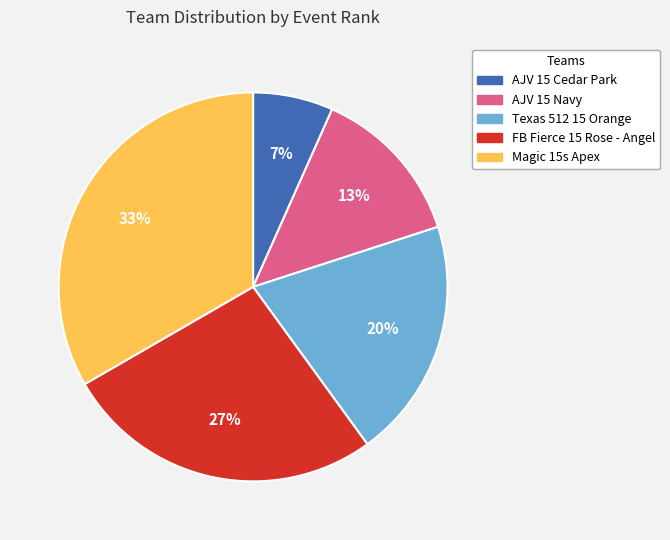

Do AJV 15 Cedar Park and Texas 512 15 Orange together represent more than half of the pie?

No